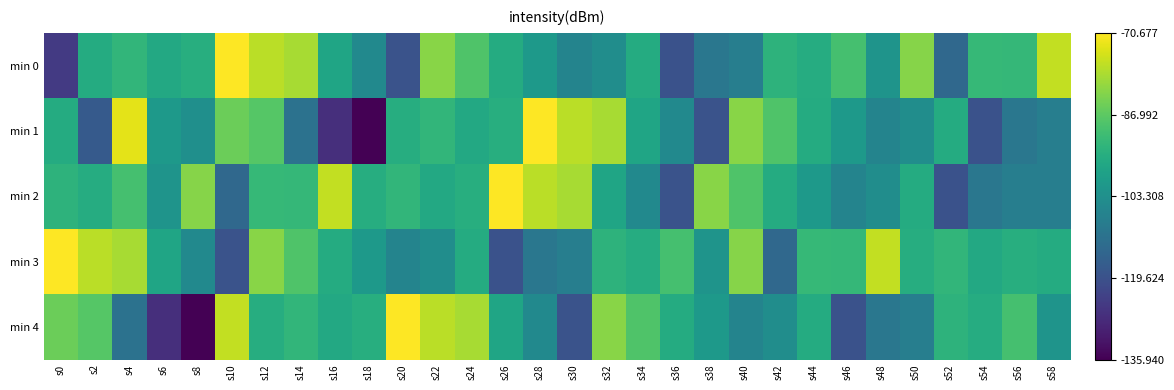

List the series in order of their peak value, lowest first.

min 0, min 1, min 2, min 3, min 4